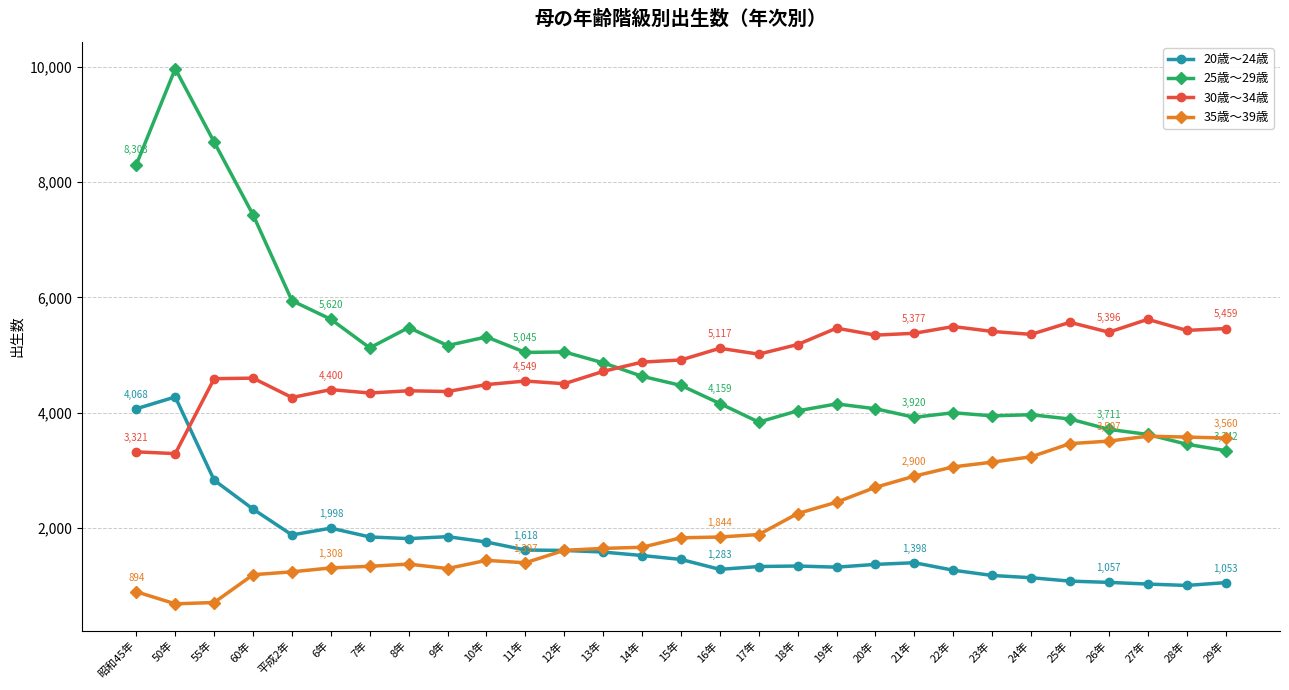

At 8年, list the series in order from largest to smallest.

25歳～29歳, 30歳～34歳, 20歳～24歳, 35歳～39歳